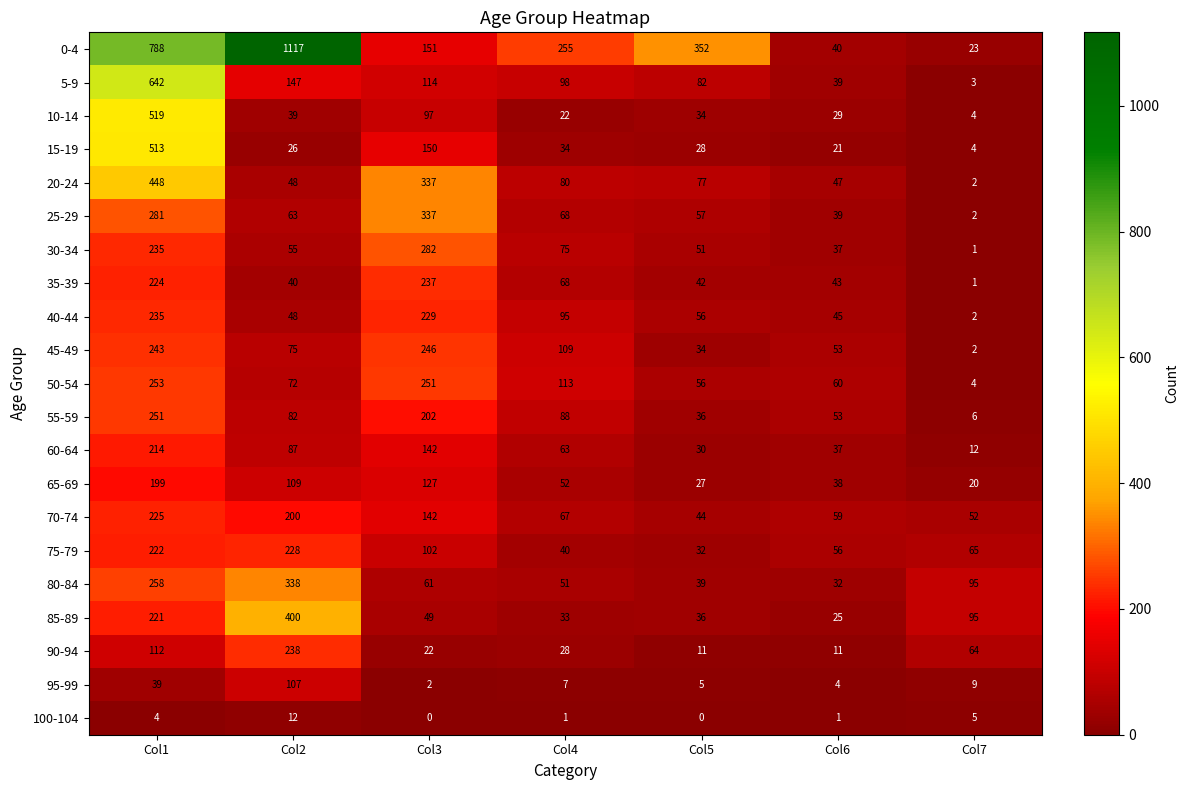

What is the approximate value of 95-99 at Col2?

107